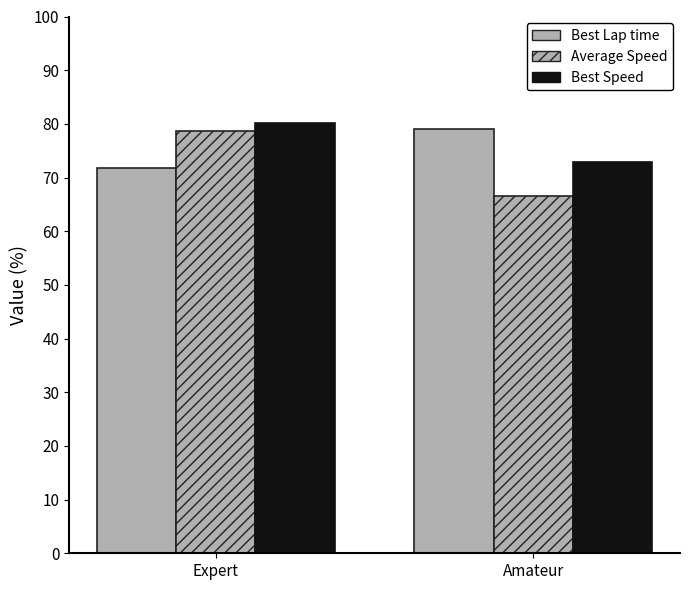

At which label does Best Lap time reach its minimum?

Expert